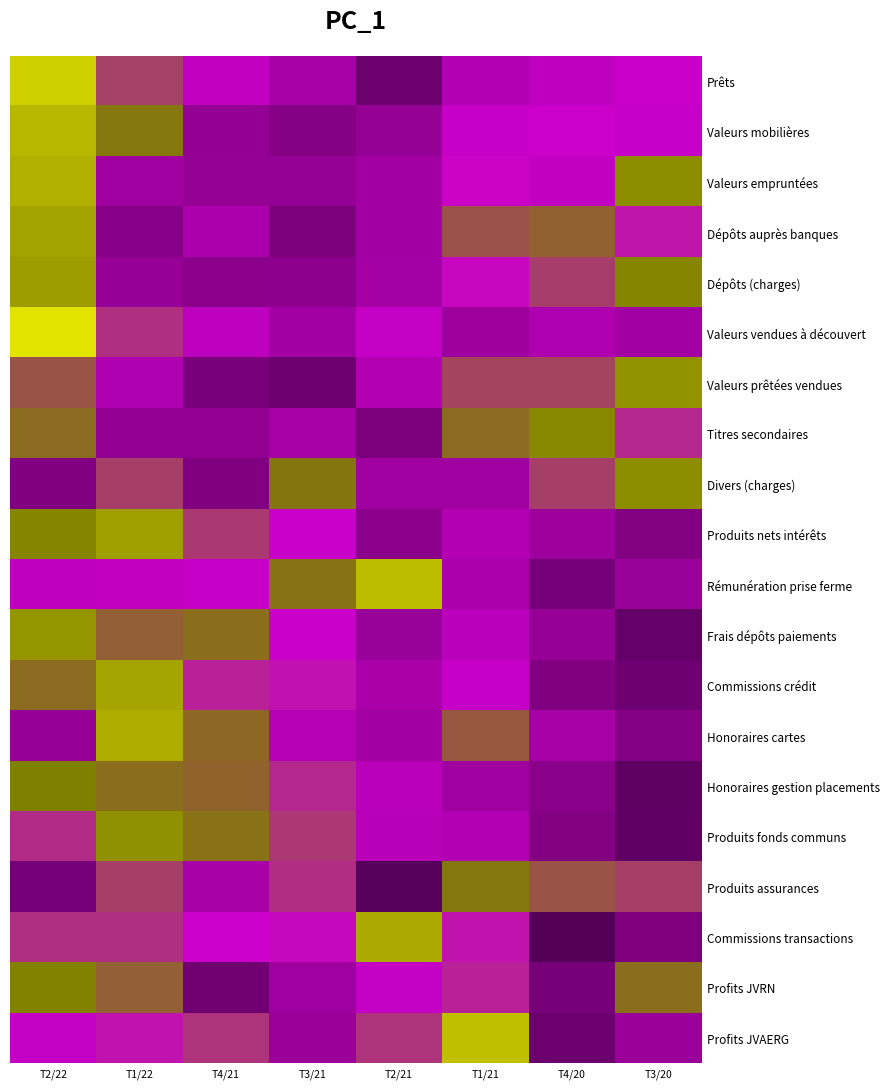

Reading right to left, extract all data points from this chart.

Prêts: T3/20=-0.0	T4/20=-0.2	T1/21=-0.4	T2/21=-1.4	T3/21=-0.6	T4/21=-0.2	T1/22=0.6	T2/22=2.2
Valeurs mobilières: T3/20=-0.1	T4/20=0.0	T1/21=-0.1	T2/21=-0.9	T3/21=-1.1	T4/21=-0.9	T1/22=1.2	T2/22=1.9
Valeurs empruntées: T3/20=1.4	T4/20=-0.2	T1/21=0.0	T2/21=-0.6	T3/21=-0.9	T4/21=-0.9	T1/22=-0.7	T2/22=1.9
Dépôts auprès banques: T3/20=0.2	T4/20=0.9	T1/21=0.8	T2/21=-0.7	T3/21=-1.3	T4/21=-0.5	T1/22=-1.1	T2/22=1.7
Dépôts (charges): T3/20=1.3	T4/20=0.6	T1/21=0.1	T2/21=-0.6	T3/21=-1.0	T4/21=-1.1	T1/22=-0.9	T2/22=1.6
Valeurs vendues à découvert: T3/20=-0.7	T4/20=-0.5	T1/21=-0.8	T2/21=-0.2	T3/21=-0.7	T4/21=-0.3	T1/22=0.5	T2/22=2.5
Valeurs prêtées vendues: T3/20=1.5	T4/20=0.7	T1/21=0.7	T2/21=-0.4	T3/21=-1.4	T4/21=-1.3	T1/22=-0.5	T2/22=0.8
Titres secondaires: T3/20=0.4	T4/20=1.4	T1/21=1.0	T2/21=-1.3	T3/21=-0.6	T4/21=-1.0	T1/22=-1.0	T2/22=1.0
Divers (charges): T3/20=1.4	T4/20=0.6	T1/21=-0.7	T2/21=-0.7	T3/21=1.1	T4/21=-1.2	T1/22=0.6	T2/22=-1.2
Produits nets intérêts: T3/20=-1.2	T4/20=-0.8	T1/21=-0.4	T2/21=-1.1	T3/21=-0.0	T4/21=0.6	T1/22=1.6	T2/22=1.3
Rémunération prise ferme: T3/20=-0.8	T4/20=-1.3	T1/21=-0.5	T2/21=2.0	T3/21=1.1	T4/21=-0.1	T1/22=-0.2	T2/22=-0.2
Frais dépôts paiements: T3/20=-1.5	T4/20=-0.9	T1/21=-0.3	T2/21=-0.8	T3/21=-0.0	T4/21=1.1	T1/22=0.9	T2/22=1.5
Commissions crédit: T3/20=-1.4	T4/20=-1.2	T1/21=-0.1	T2/21=-0.5	T3/21=0.2	T4/21=0.3	T1/22=1.7	T2/22=1.0
Honoraires cartes: T3/20=-1.2	T4/20=-0.6	T1/21=0.8	T2/21=-0.7	T3/21=-0.4	T4/21=1.0	T1/22=1.8	T2/22=-0.8
Honoraires gestion placements: T3/20=-1.6	T4/20=-1.1	T1/21=-0.7	T2/21=-0.3	T3/21=0.4	T4/21=1.0	T1/22=1.1	T2/22=1.2
Produits fonds communs: T3/20=-1.6	T4/20=-1.2	T1/21=-0.4	T2/21=-0.3	T3/21=0.5	T4/21=1.1	T1/22=1.5	T2/22=0.4
Produits assurances: T3/20=0.6	T4/20=0.8	T1/21=1.2	T2/21=-1.7	T3/21=0.4	T4/21=-0.6	T1/22=0.6	T2/22=-1.3
Commissions transactions: T3/20=-1.2	T4/20=-1.7	T1/21=0.2	T2/21=1.8	T3/21=0.1	T4/21=-0.0	T1/22=0.5	T2/22=0.5
Profits JVRN: T3/20=1.1	T4/20=-1.3	T1/21=0.3	T2/21=-0.1	T3/21=-0.7	T4/21=-1.4	T1/22=0.9	T2/22=1.3
Profits JVAERG: T3/20=-0.8	T4/20=-1.4	T1/21=2.0	T2/21=0.5	T3/21=-0.8	T4/21=0.5	T1/22=0.2	T2/22=-0.1